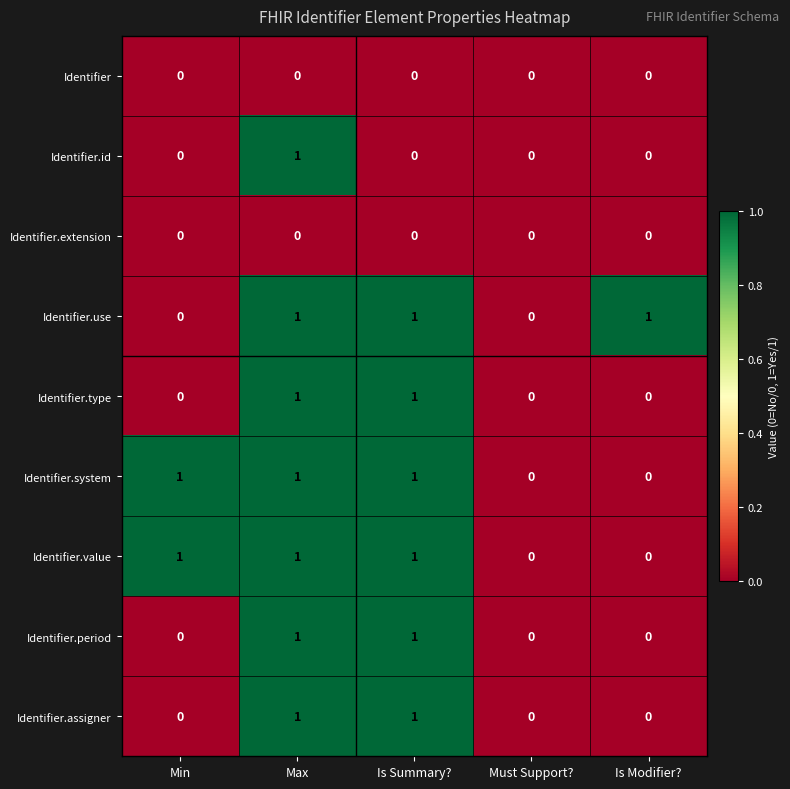

At which category is the sum across all series the highest?

Max